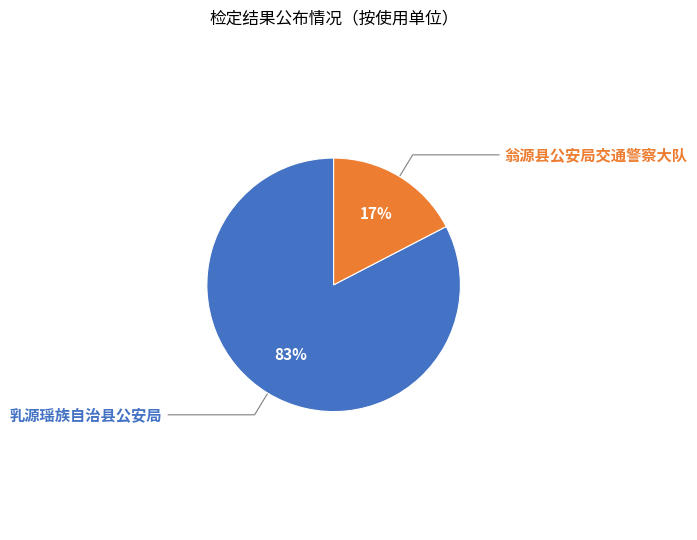

How many slices are in this pie chart?

2